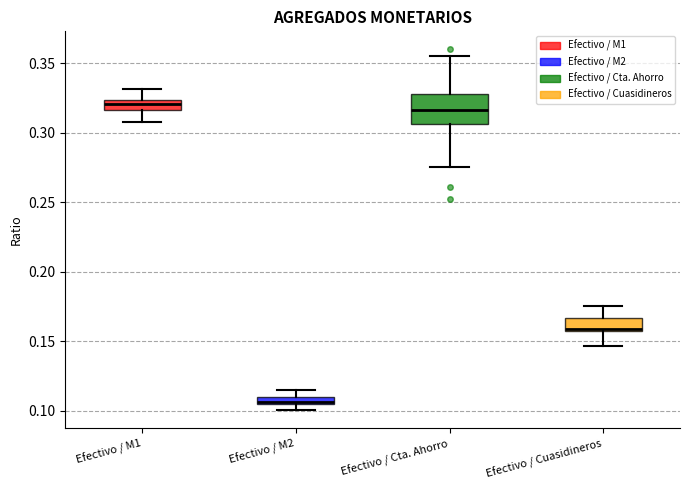

Which box is the tallest, from its lower edge to its upper edge?

Efectivo / Cta. Ahorro